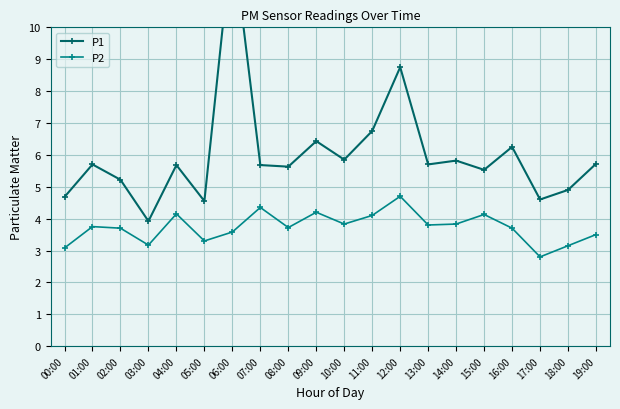

Which has a higher value, 07:00 or 14:00?

14:00